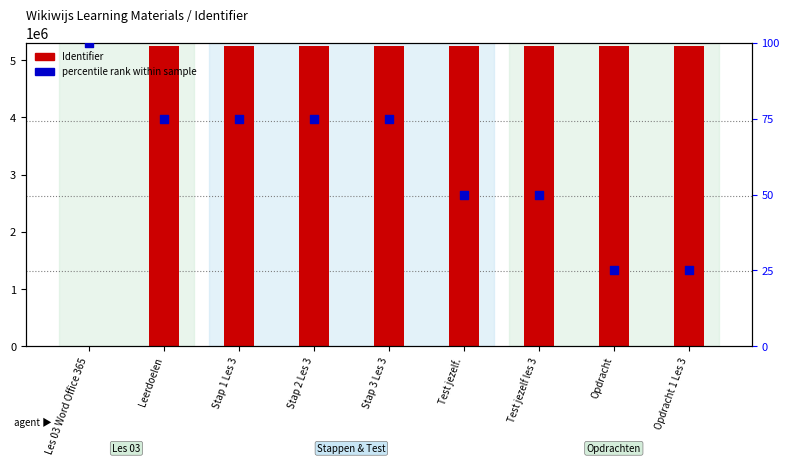

Which series has the largest total across all categories?

Identifier (count)